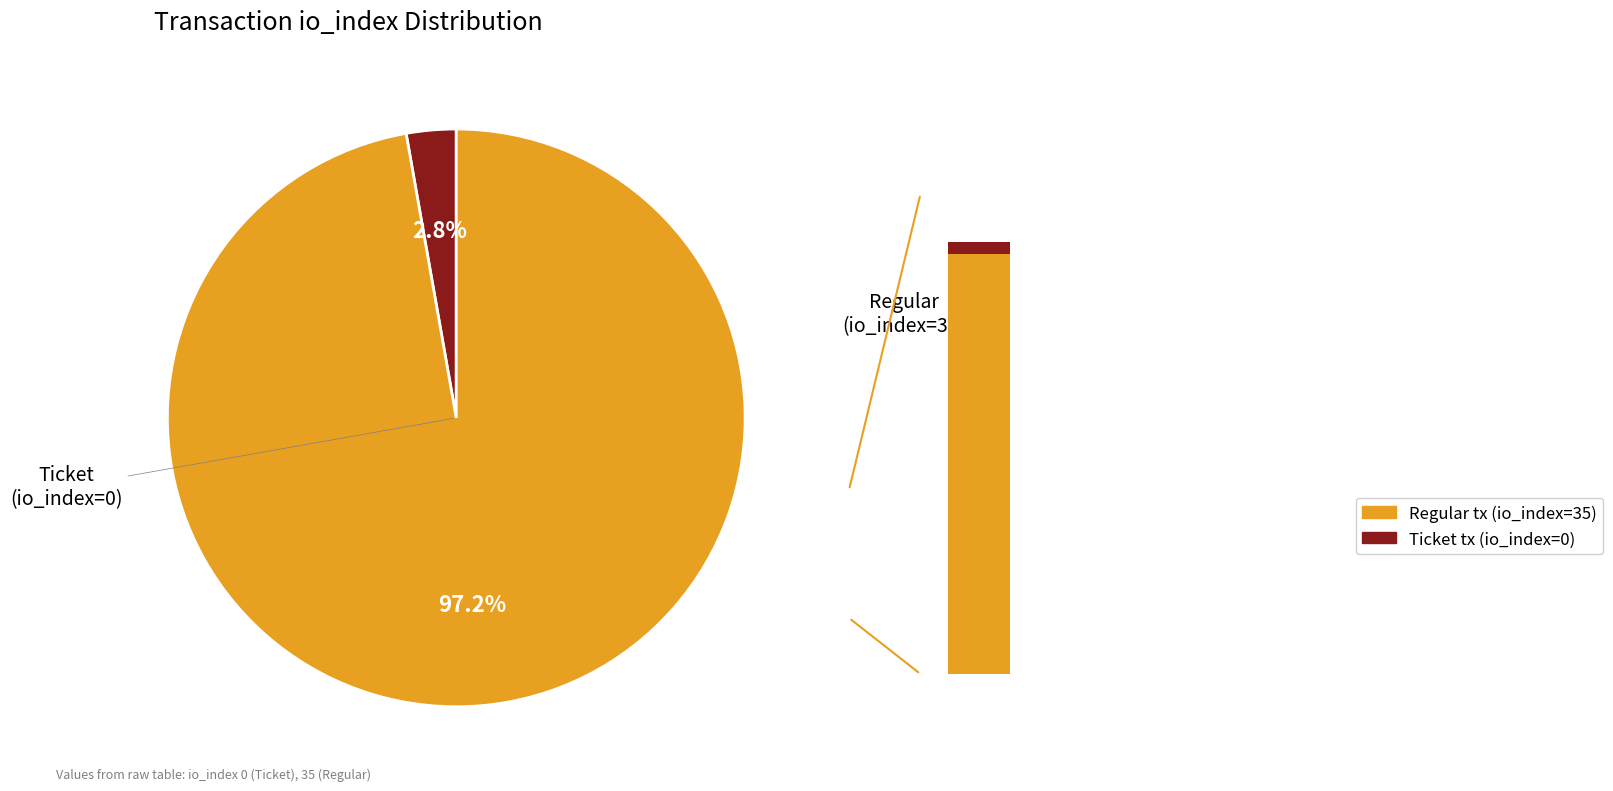

Does any single category account for the majority?

Yes